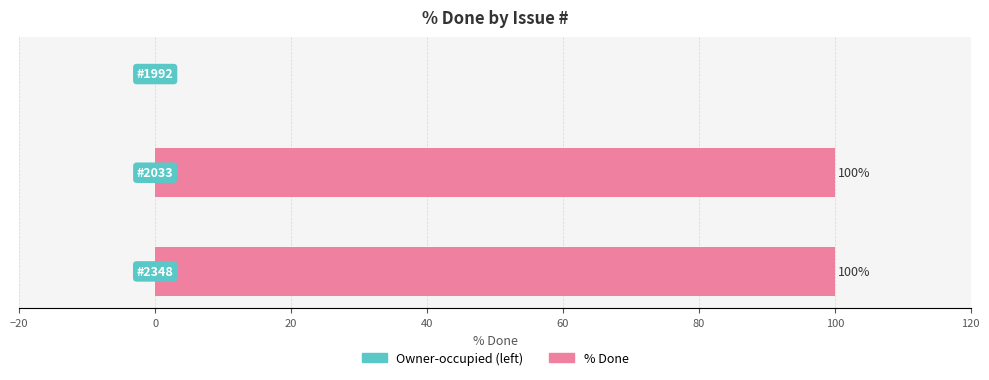

How many categories are shown in the chart?

3